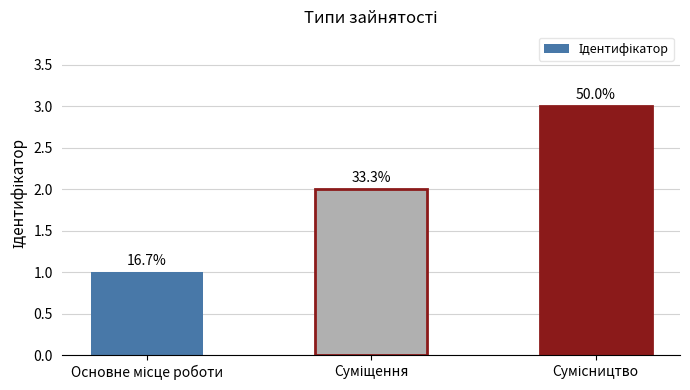

Rank the categories by value from lowest to highest.

Основне місце роботи, Суміщення, Сумісництво